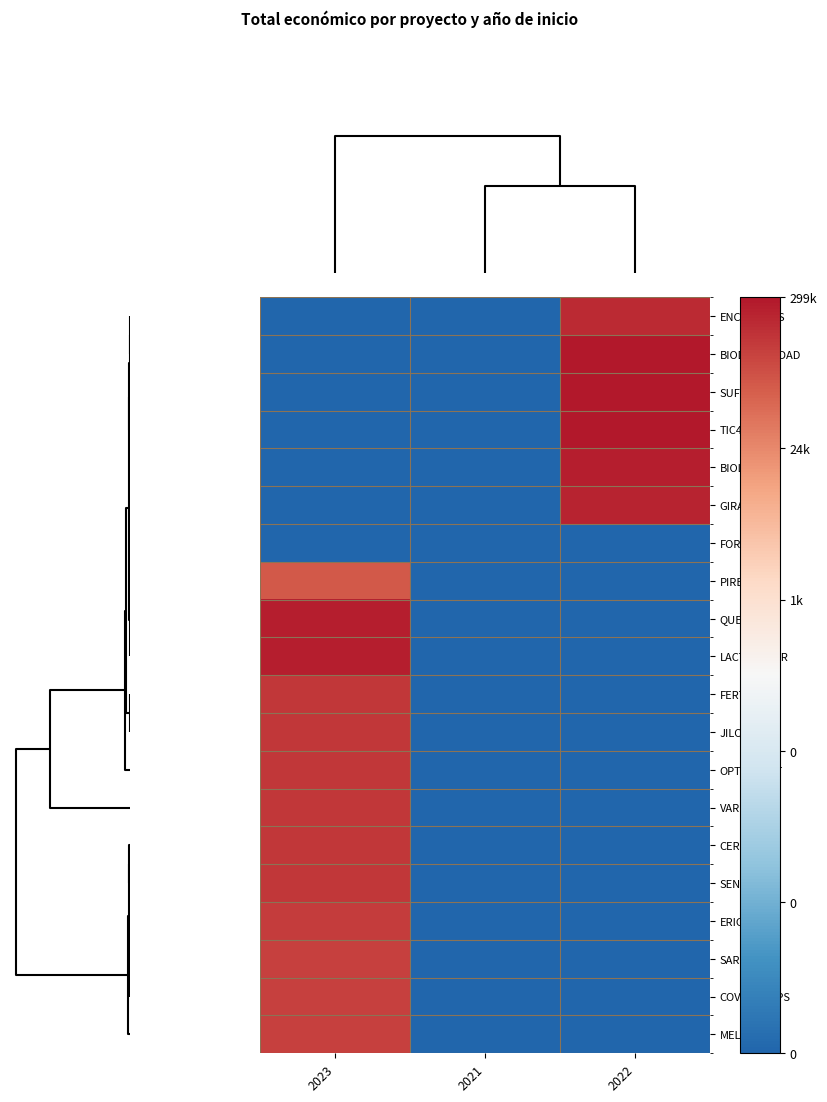

What is the total value across all series at 2022?

74.7